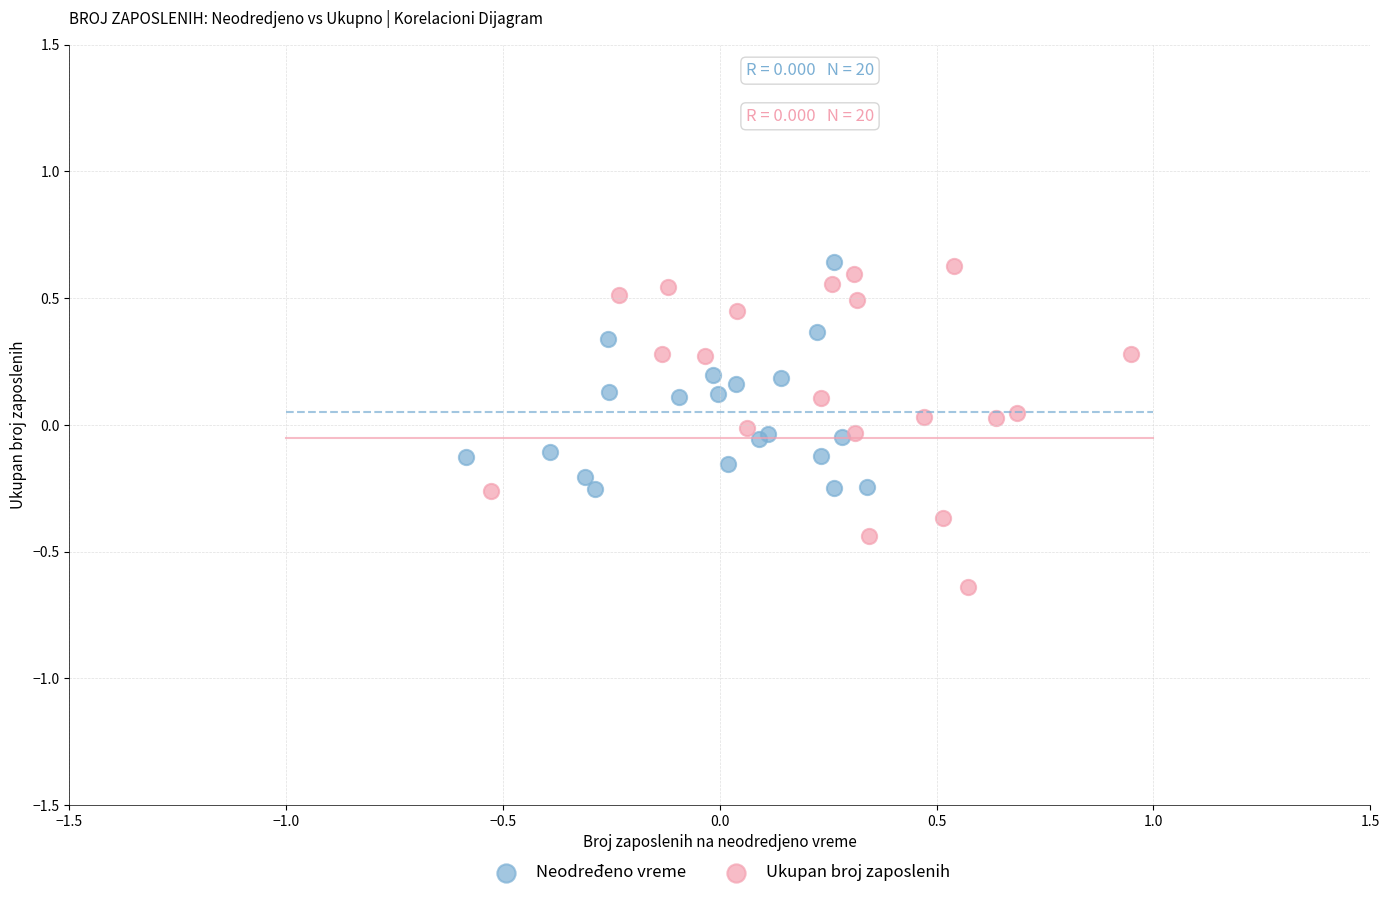

Which series reaches the minimum Y coordinate?

Ukupan broj zaposlenih